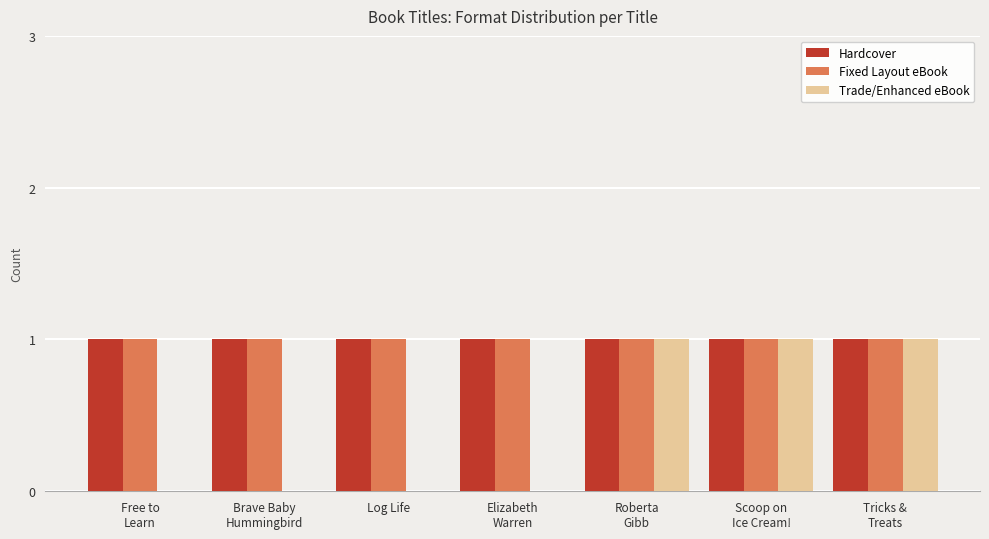

What is the sum of all Trade/Enhanced eBook values?

3